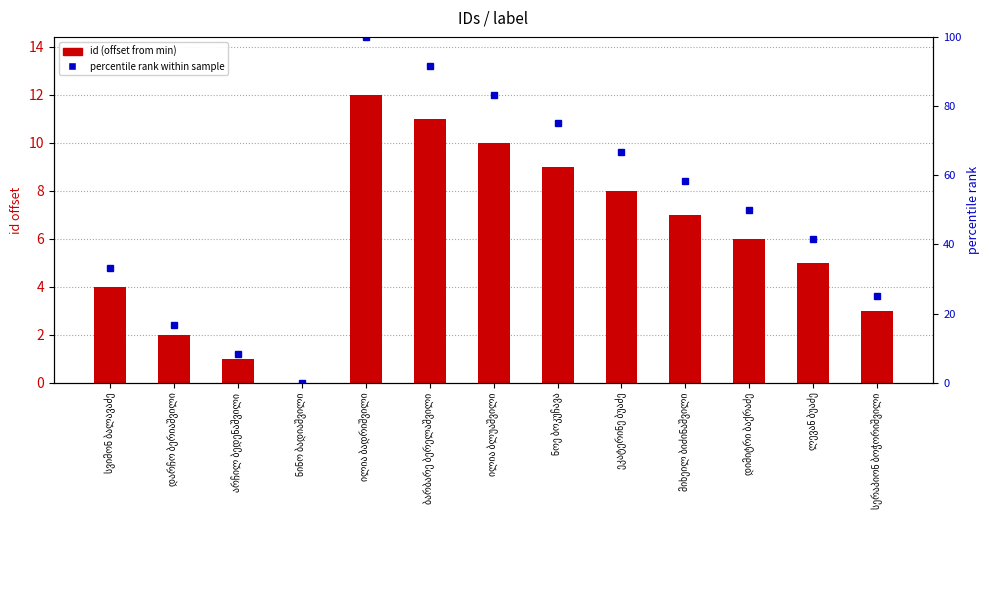

Where does the percentile rank within sample series first go above 50?

ილია ბადრიშვილი